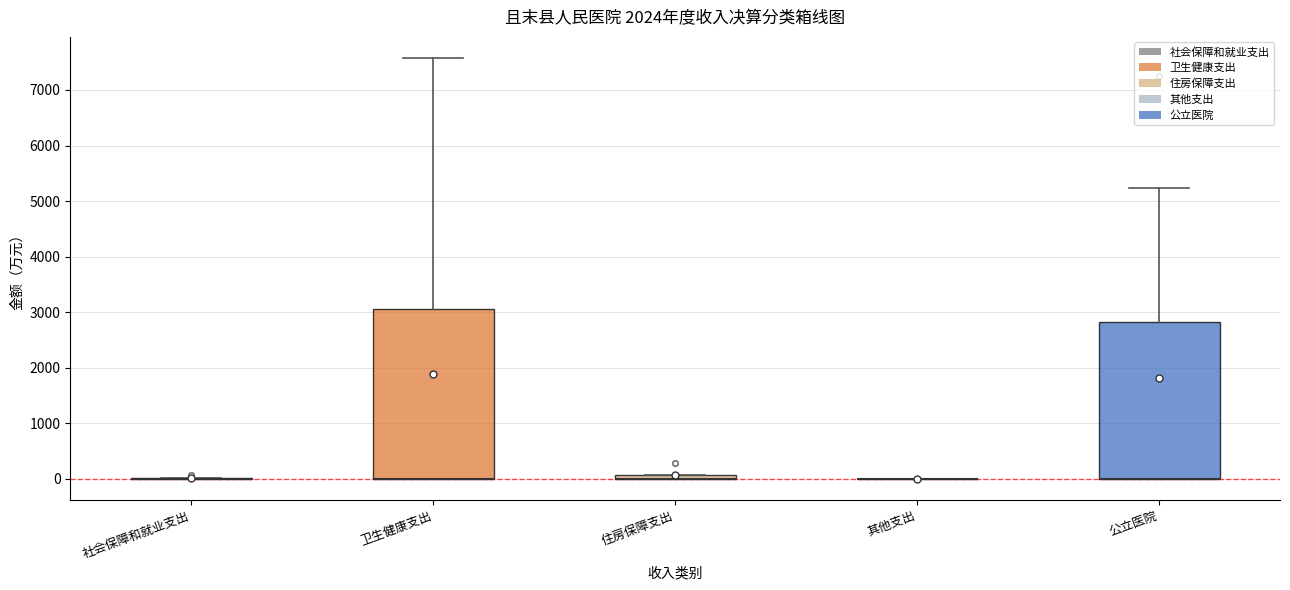

Which box is the tallest, from its lower edge to its upper edge?

卫生健康支出